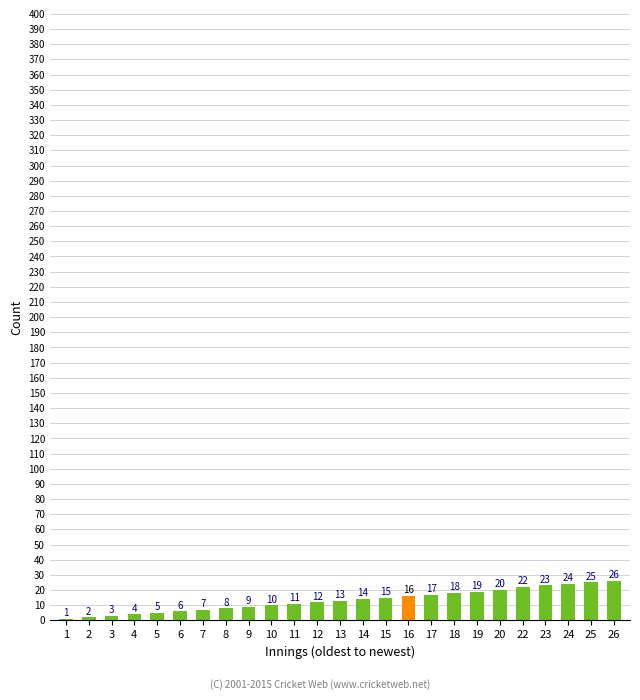

What is the sum of all values?

330